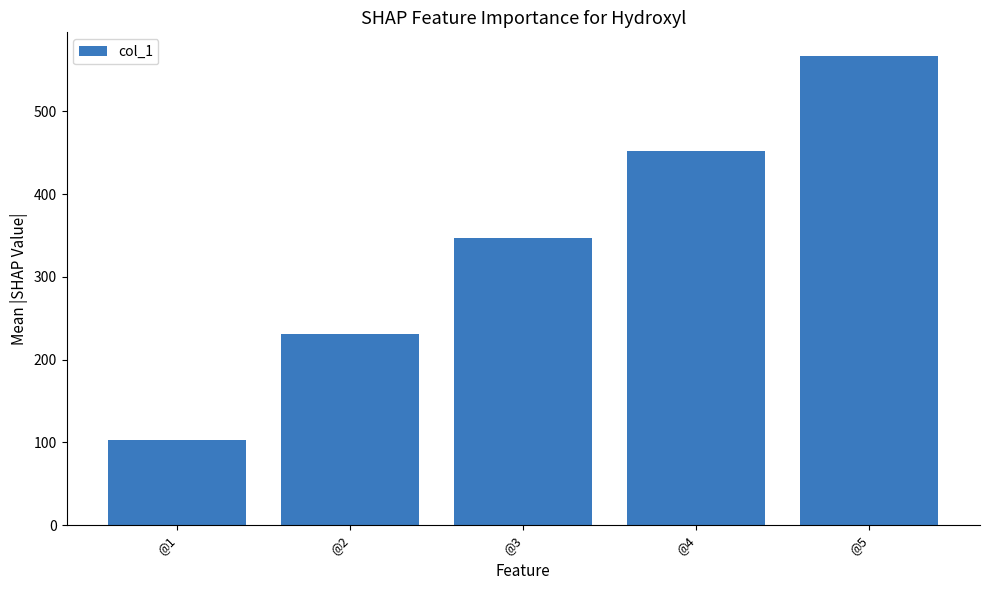

Reading left to right, extract all data points from this chart.

@1=103.5	@2=231.6	@3=347.0	@4=452.0	@5=567.1